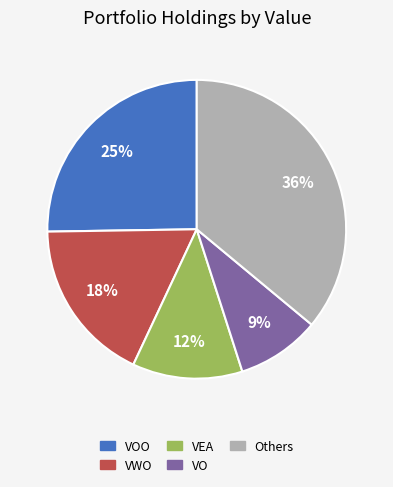

Does any single category account for the majority?

No